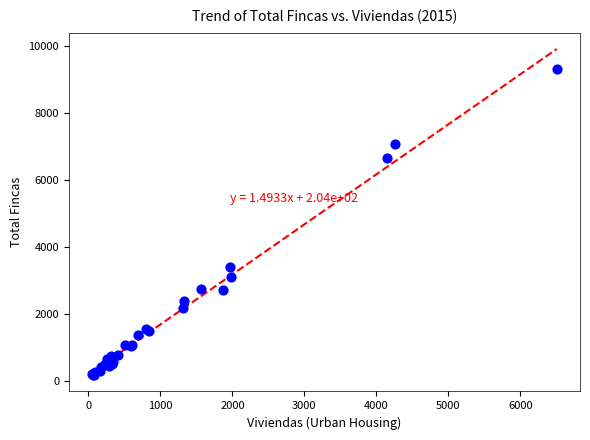

What Y value in the scatter plot is closest to 4747?

3420